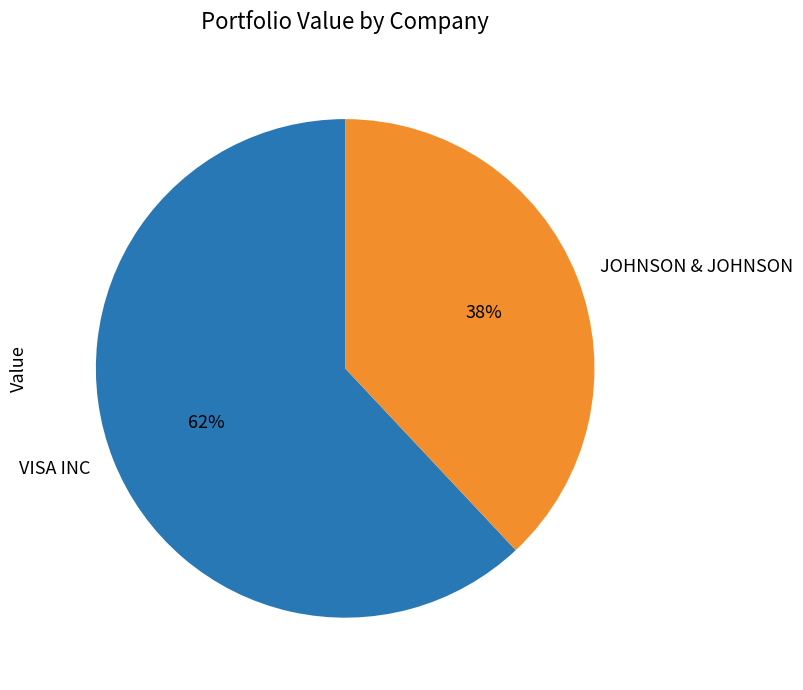

Which category has the biggest portion of the pie?

VISA INC